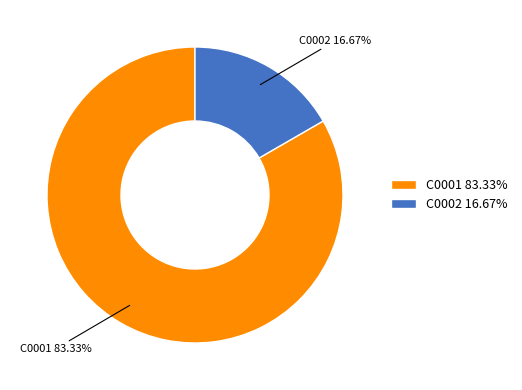

What percentage is the C0001 slice, to the nearest percent?

83%